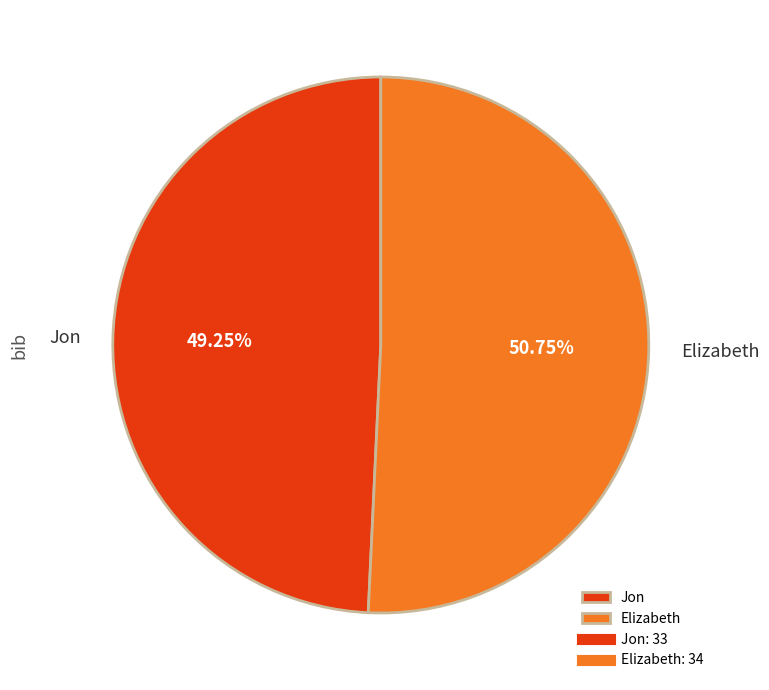

What percentage is the Jon slice, to the nearest percent?

49%